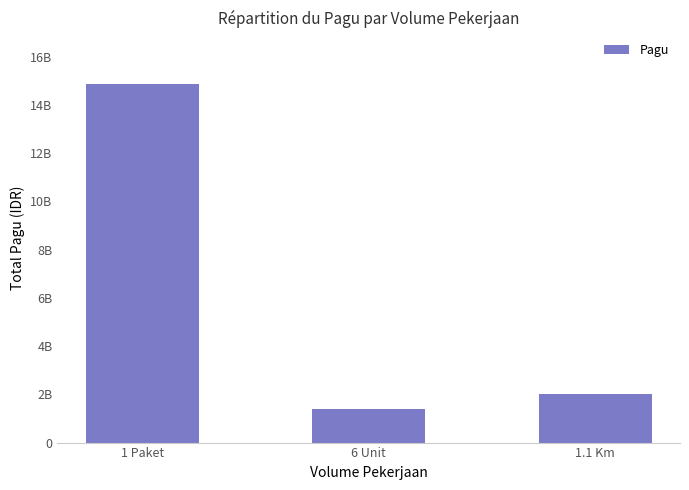

The chart shows a value of 2015760780 at 1.1 Km. True or false?

True